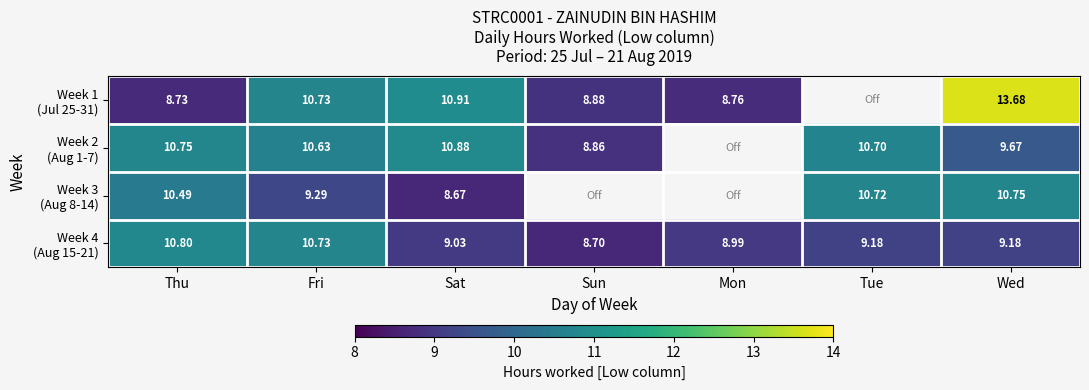

Between Mon and Wed, which is larger?

Wed